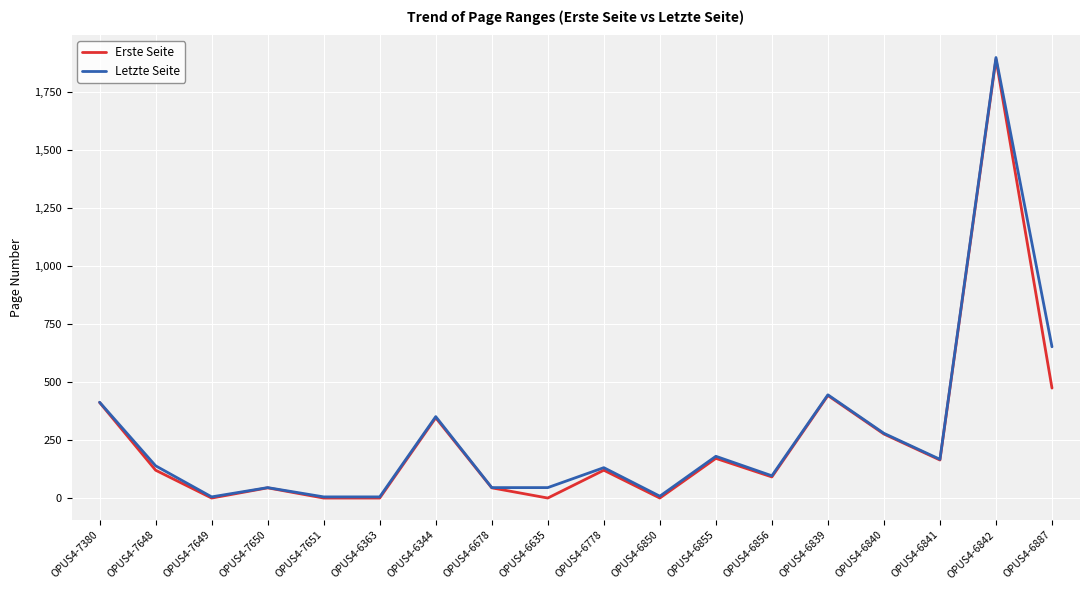

Between OPUS4-6344 and OPUS4-6778, which series saw the biggest shift?

Erste Seite